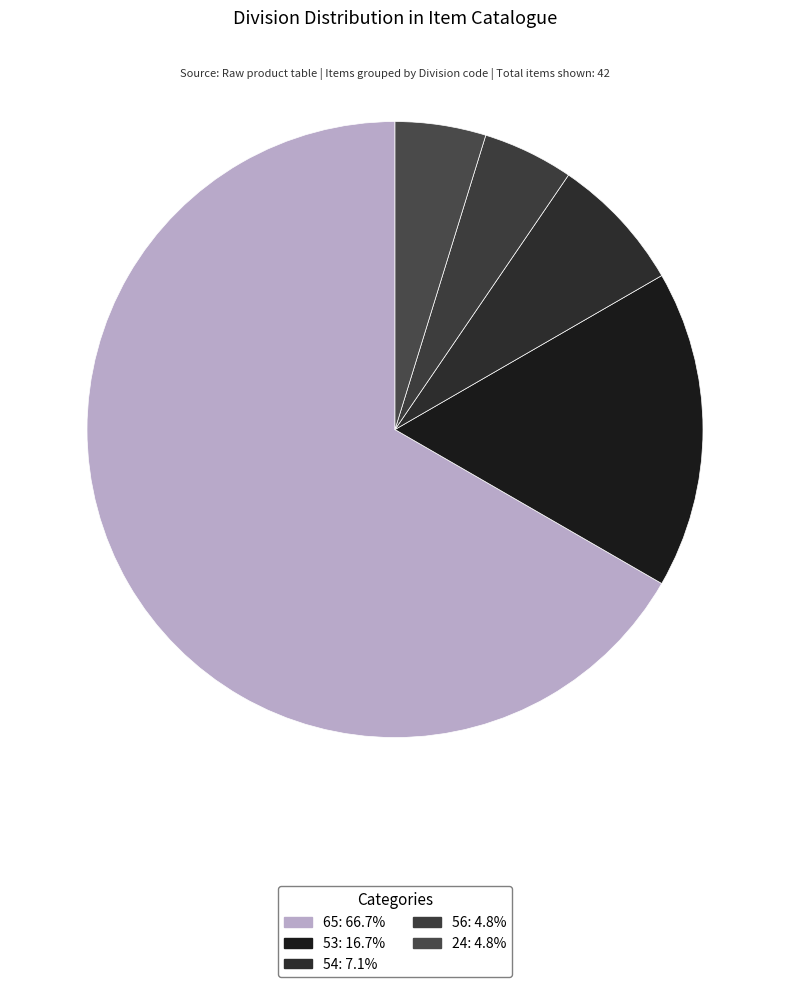

Count the number of slices in the pie.

5